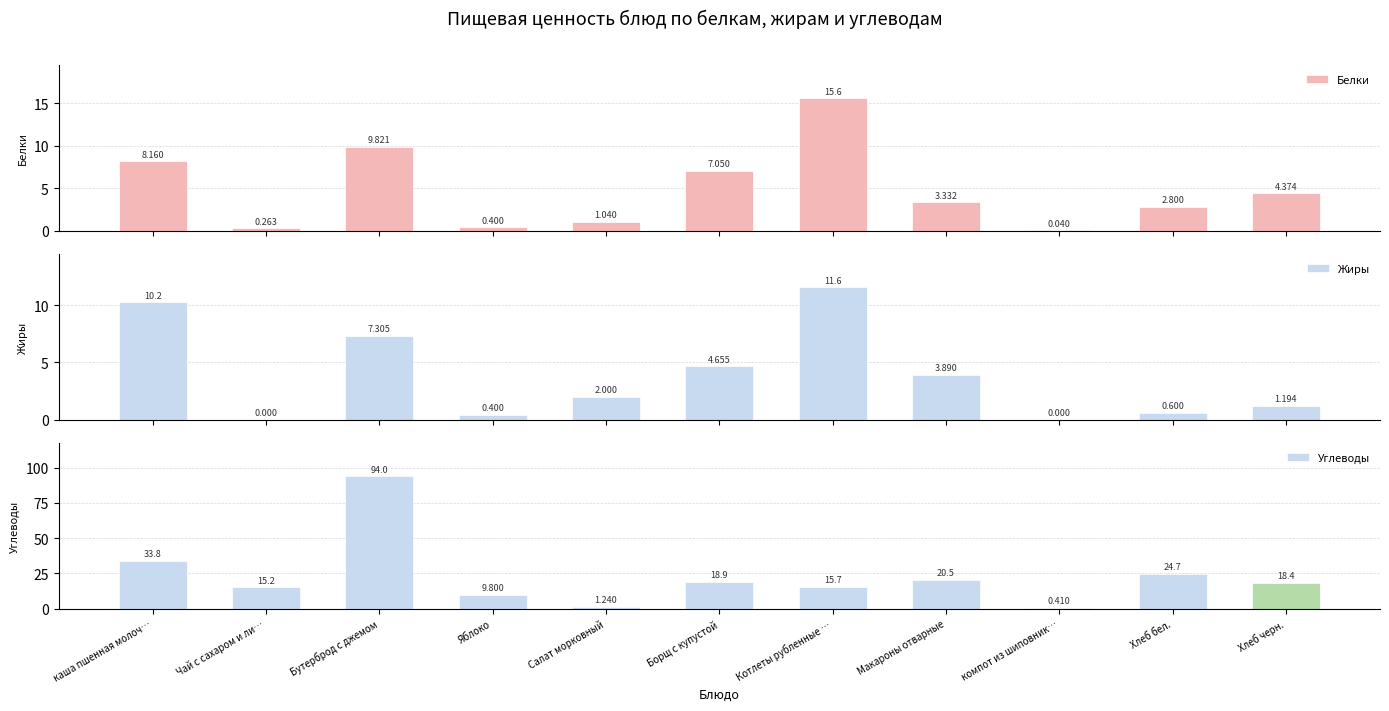

Where does the Углеводы series first go above 18?

каша пшенная молоч…